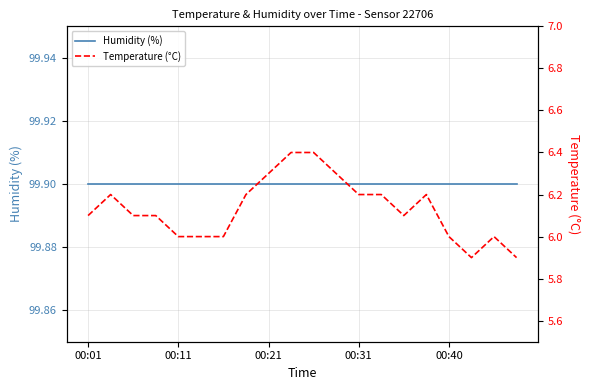

Which series changed the most between 00:21 and 9?

Temperature (°C)